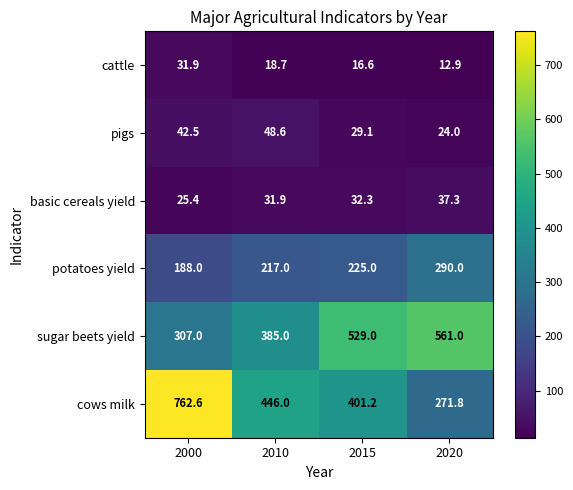

List the series in order of their peak value, highest first.

cows milk, sugar beets yield, potatoes yield, pigs, basic cereals yield, cattle